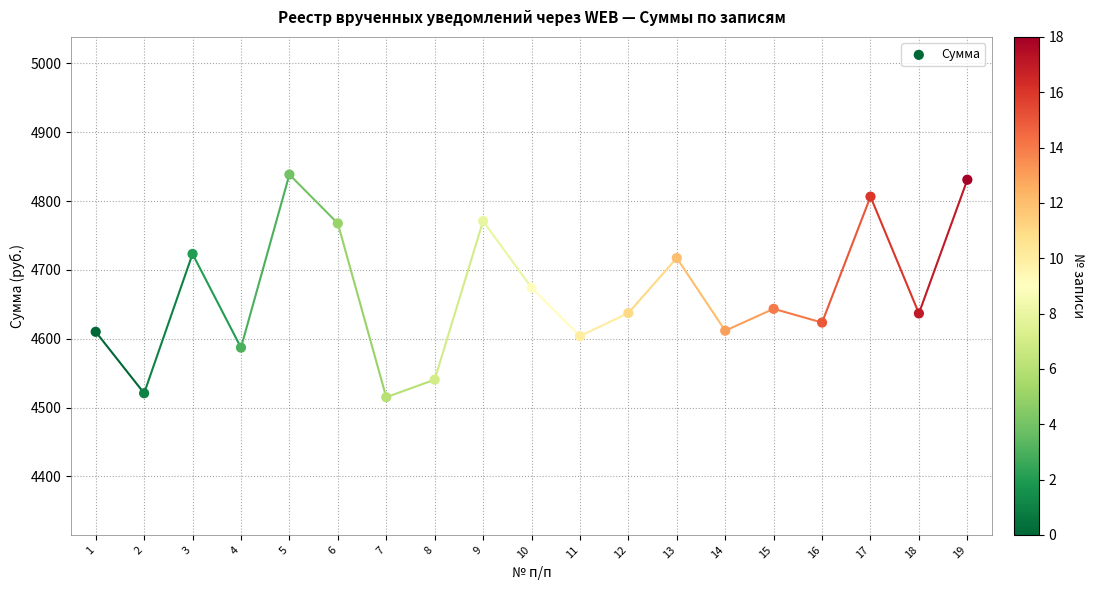

What is the range of Y values (max minus min)?

323.5